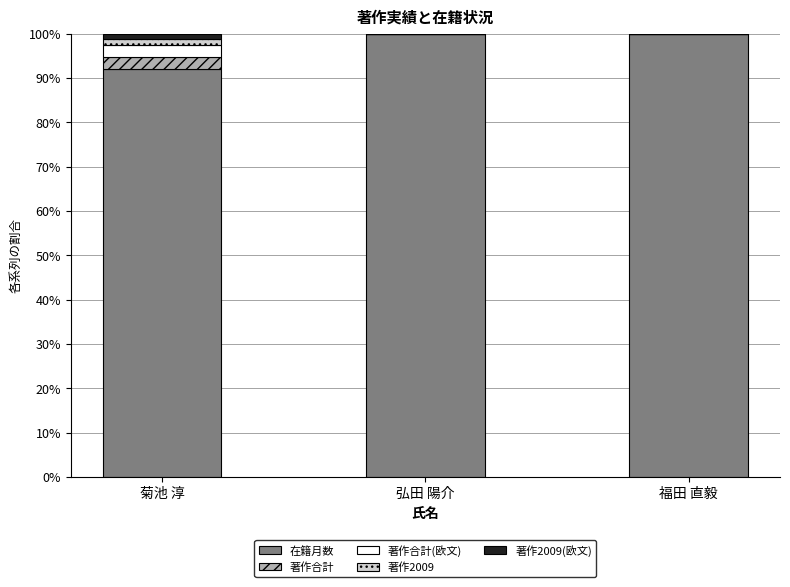

Reading left to right, what are the values for 在籍月数?

菊池 淳=92.1	弘田 陽介=100.0	福田 直毅=100.0